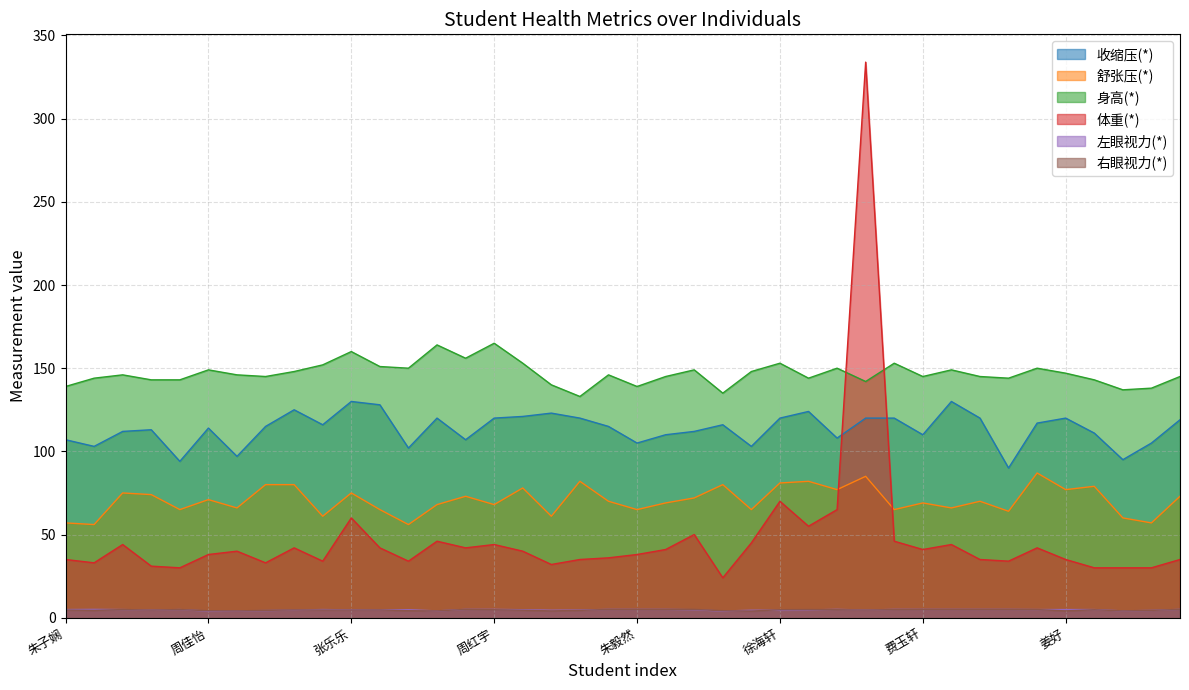

Which category has the highest value in the 舒张压(*) series?

樊耀明